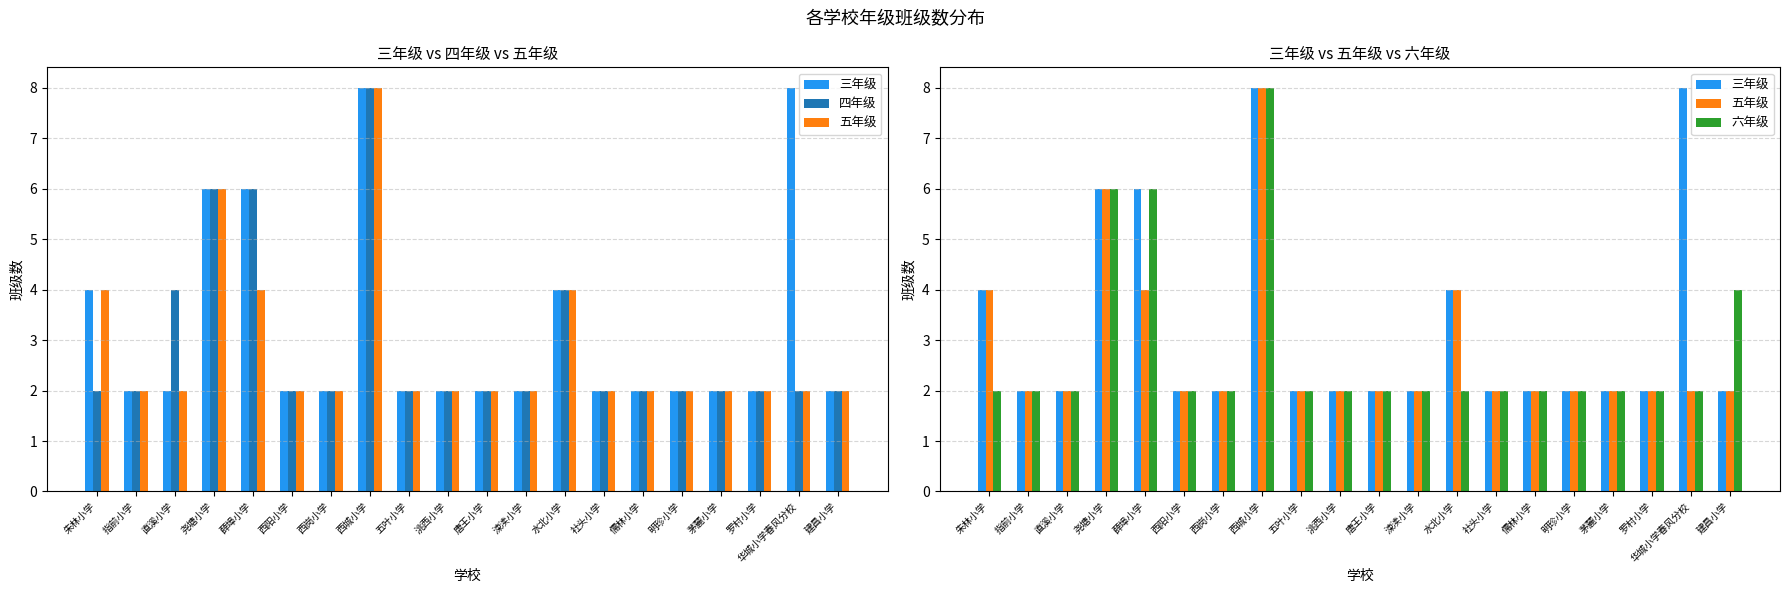

How many data points does each series have?

20